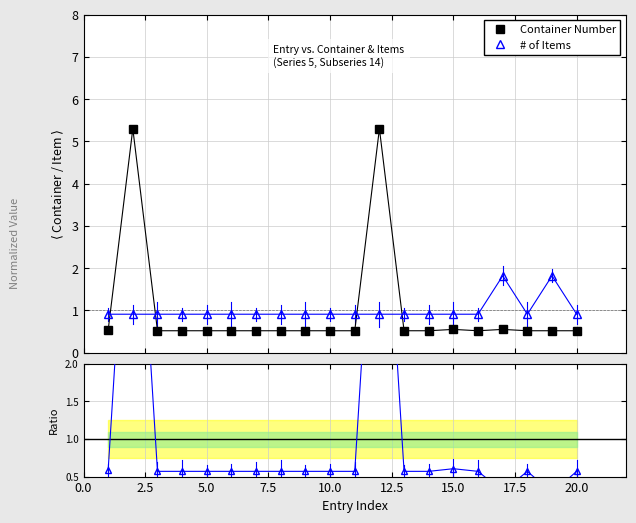

How many categories are shown in the chart?

20